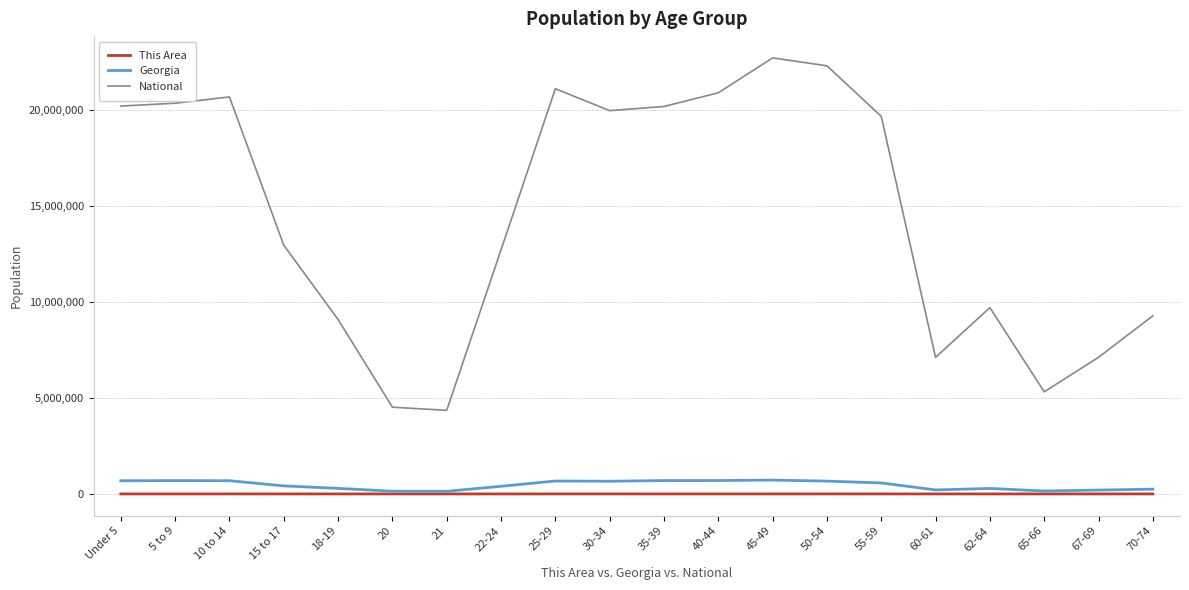

Is the value of Georgia at 15 to 17 greater than the value of This Area at 65-66?

Yes